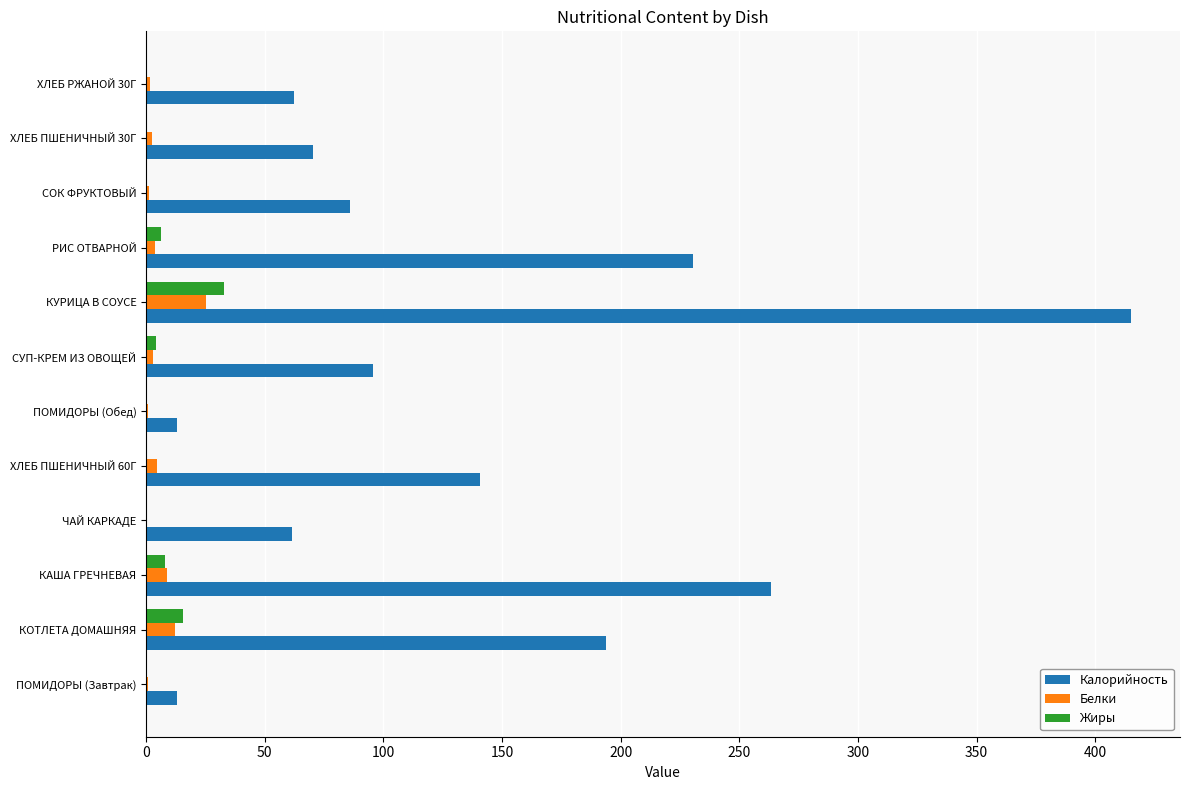

Between ПОМИДОРЫ (Завтрак) and ХЛЕБ ПШЕНИЧНЫЙ 30Г, which series saw the biggest shift?

Калорийность